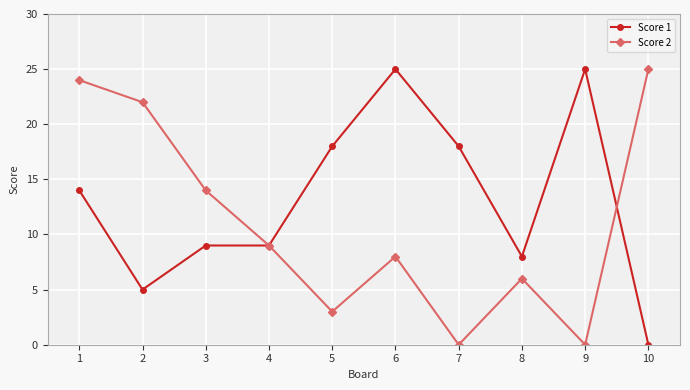

Rank the series at 7 from lowest to highest value.

Score 2, Score 1